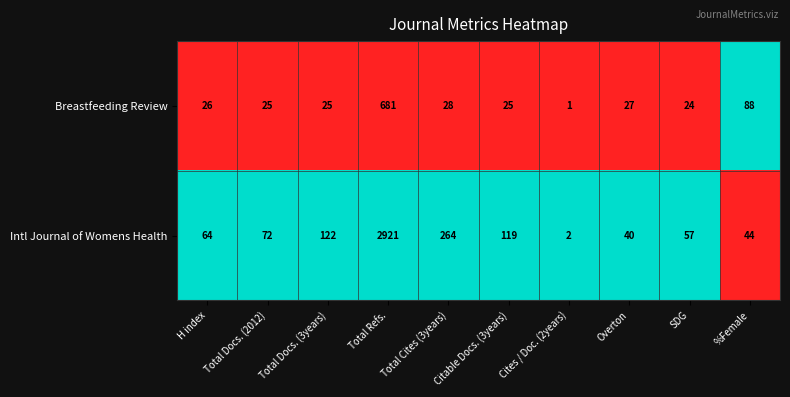

Where is Intl Journal of Womens Health nearest to the value 1461?

Total Cites (3years)